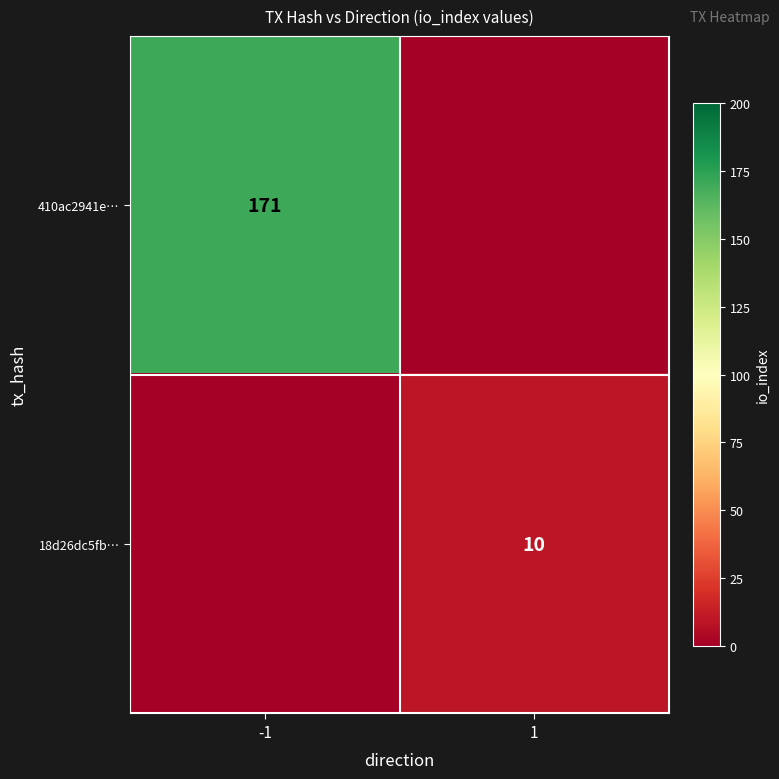

Is the value of 410ac2941e… at -1 greater than the value of 18d26dc5fb… at 1?

Yes